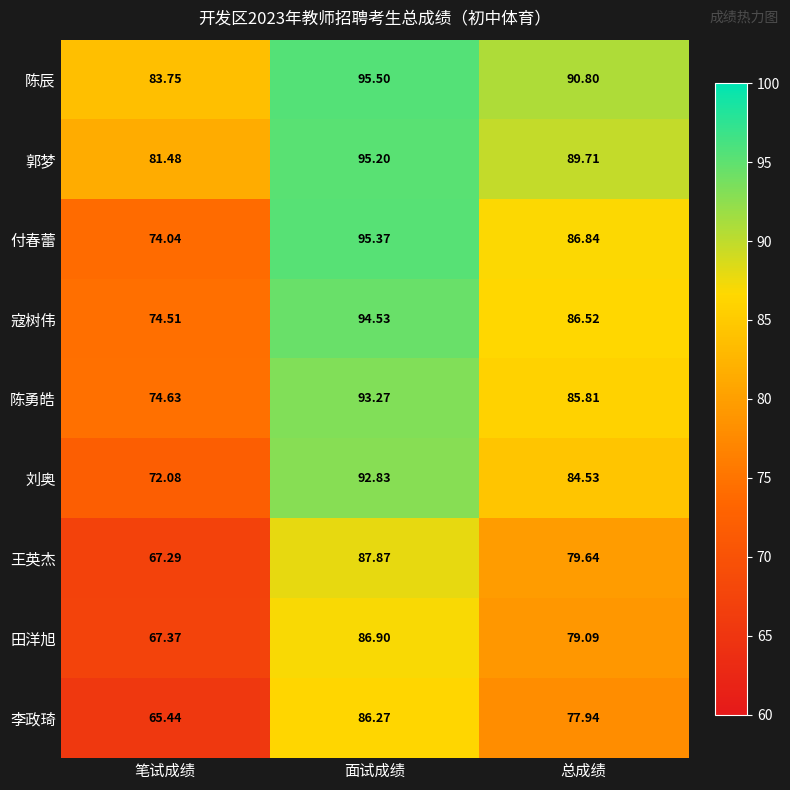

At which category is the sum across all series the highest?

面试成绩